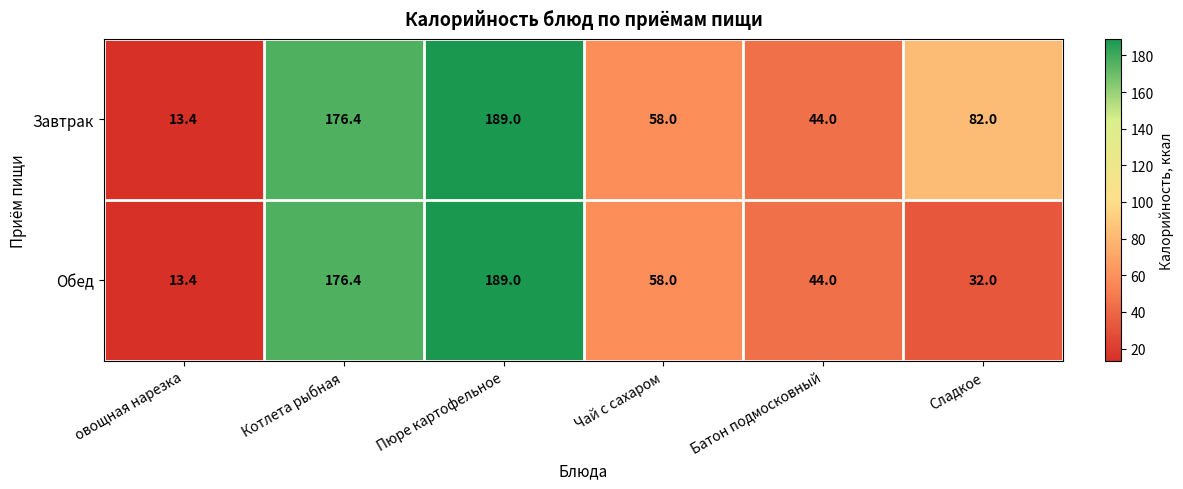

What is the approximate value of Обед at овощная нарезка?

13.4